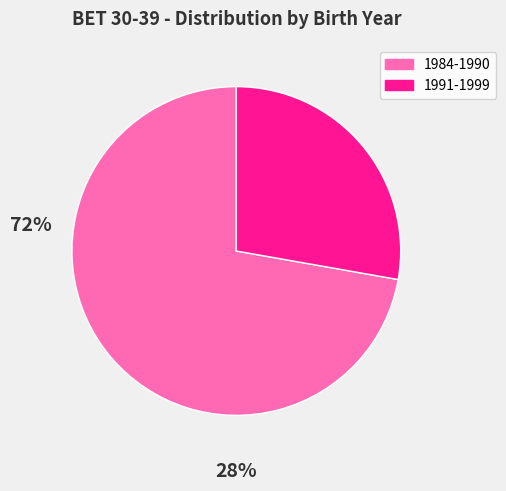

Is there a majority slice in this chart?

Yes